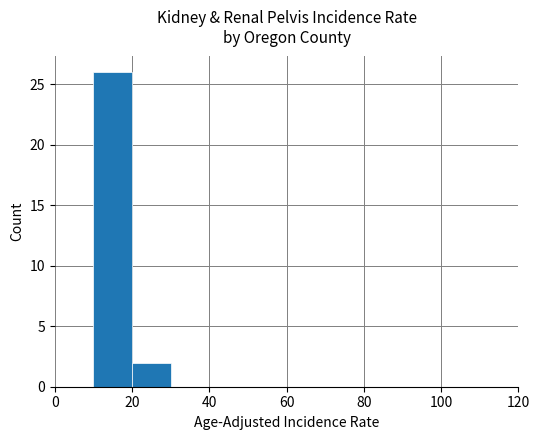

Reading right to left, extract all data points from this chart.

0	0	0	0	0	0	0	0	0	2	26	0